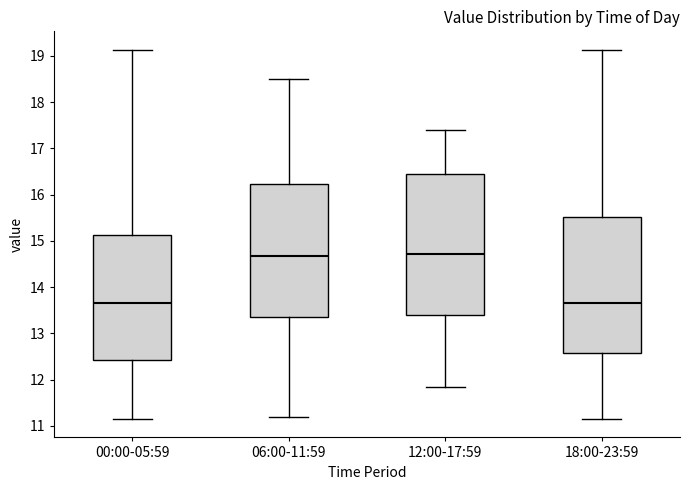

Reading left to right, read every box against the y-axis: the position of its median line, the range the box covers, and the ends of its whiskers. The values are not printed on the chart, so give them approximately, as read against the axis.

00:00-05:59: median 13.7, box 12.4 to 15.1, whiskers 11.2 to 19.1
06:00-11:59: median 14.7, box 13.4 to 16.2, whiskers 11.2 to 18.5
12:00-17:59: median 14.7, box 13.4 to 16.4, whiskers 11.9 to 17.4
18:00-23:59: median 13.7, box 12.6 to 15.5, whiskers 11.2 to 19.1